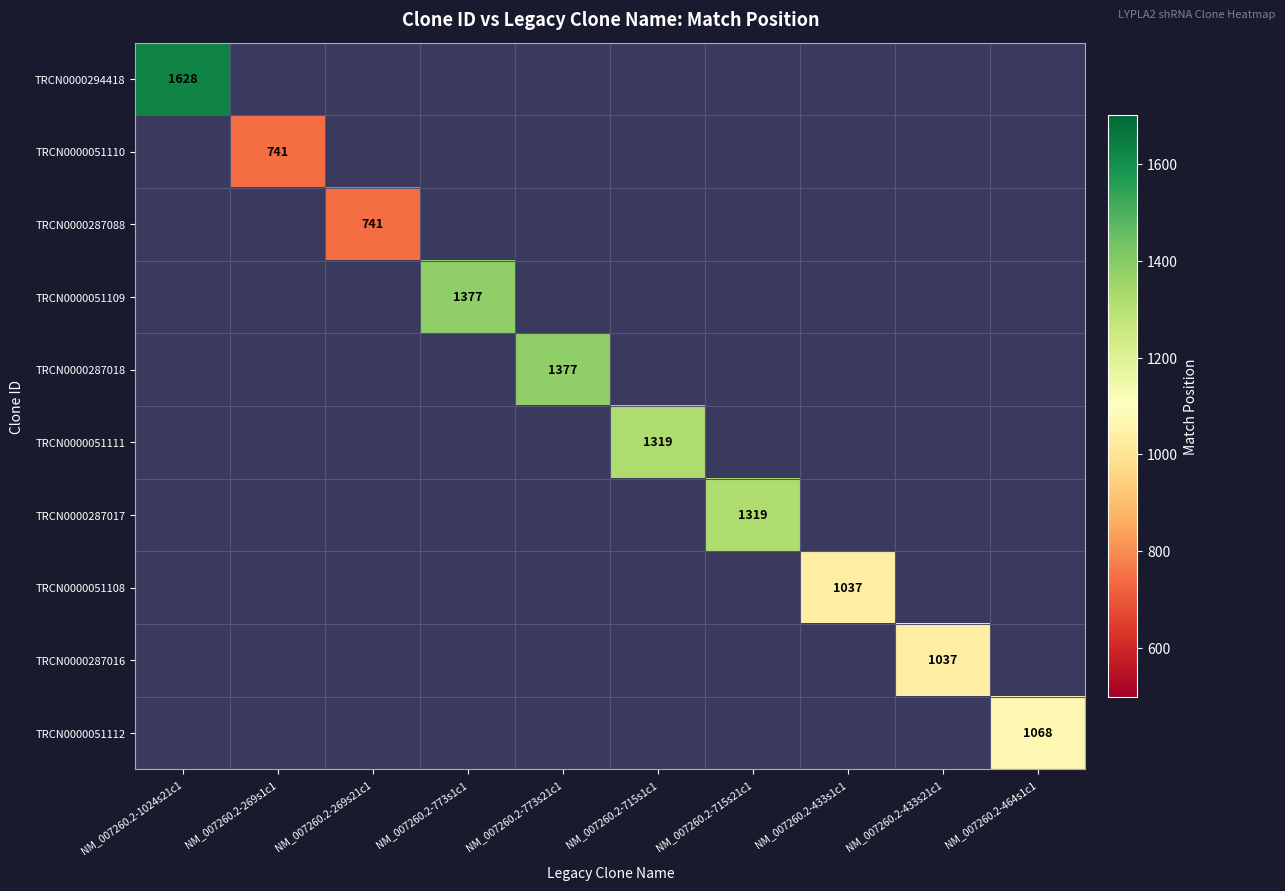

Which label corresponds to the smallest value in the chart?

NM_007260.2-269s1c1